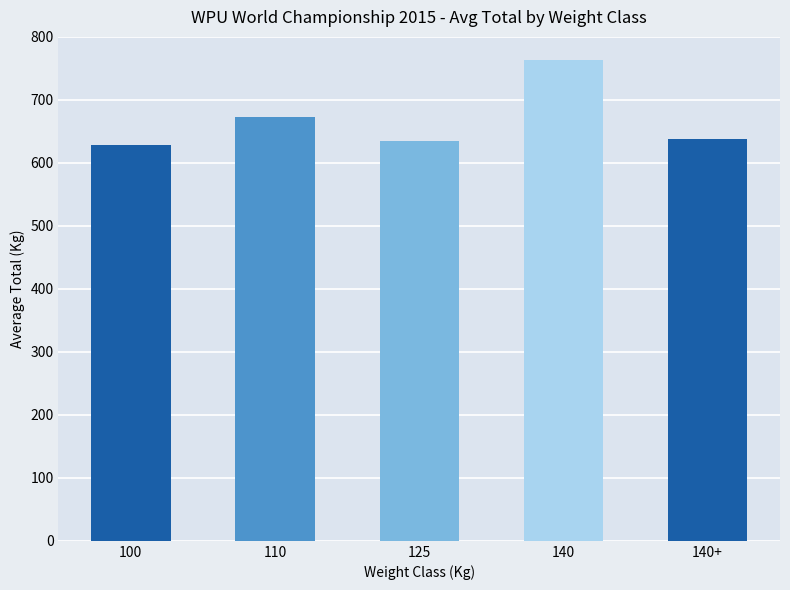

The value at 140+ is 637.5. True or false?

True